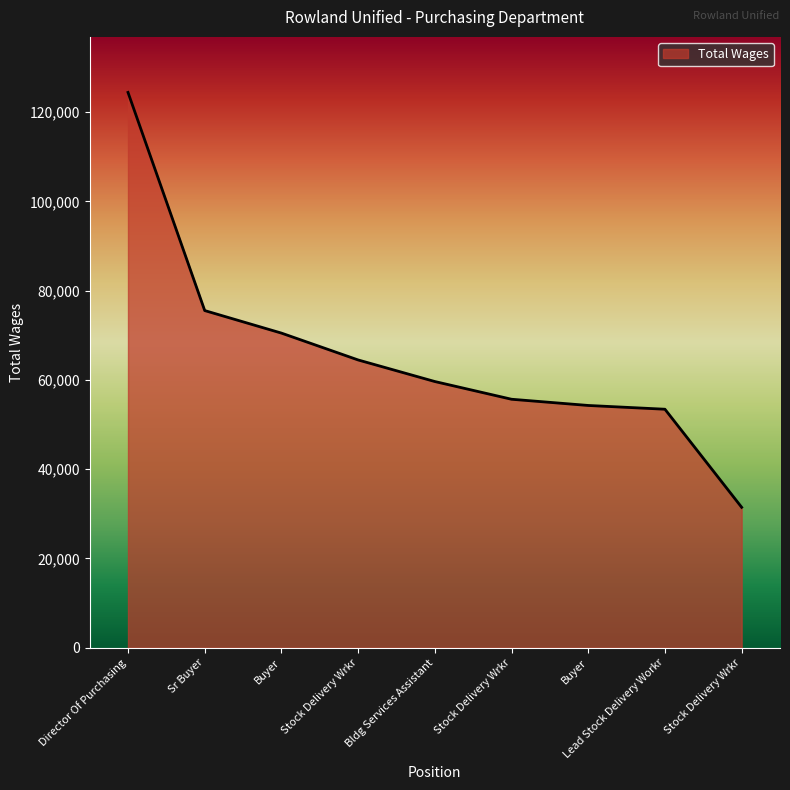

How many lines are shown in the chart?

1